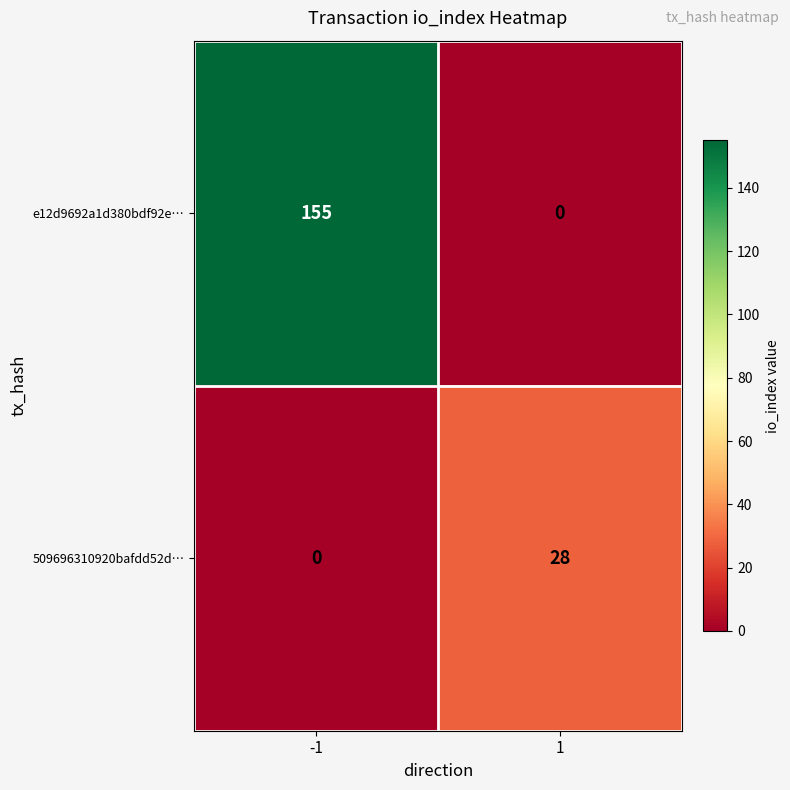

The 509696310920bafdd52d… series shows 0 at -1. True or false?

True